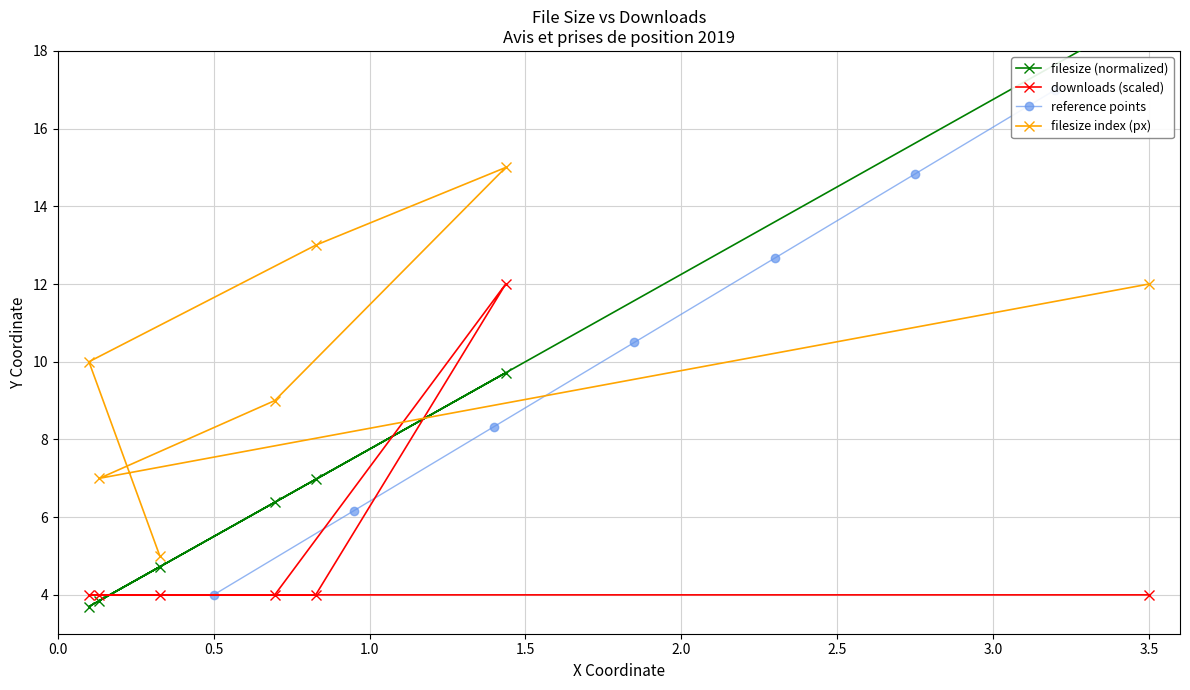

How many values in the filesize index (px) series exceed 10?

3